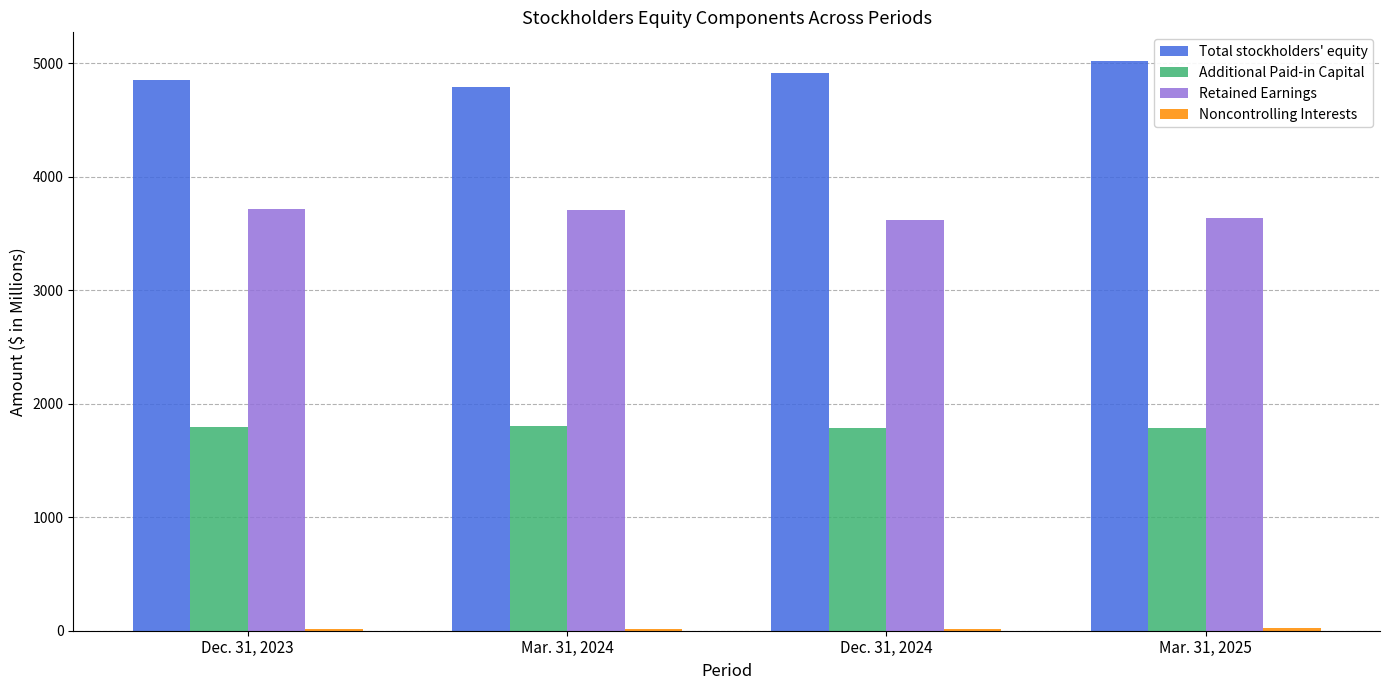

The Retained Earnings series shows 3710.6 at Dec. 31, 2023. True or false?

True